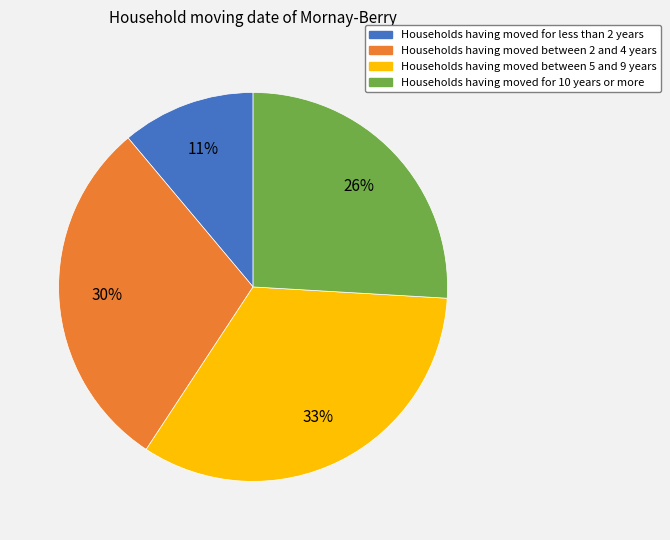

To the nearest percent, what is the difference between the largest and smallest slice percentages?

22%